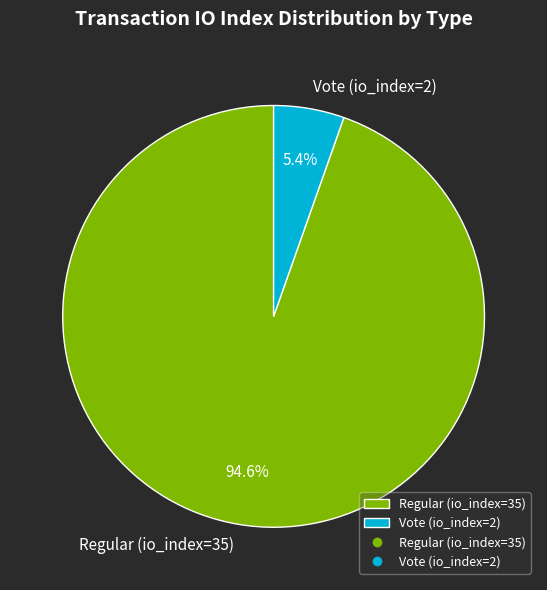

How much of the chart is everything except Regular (io_index=35)?

5.4%